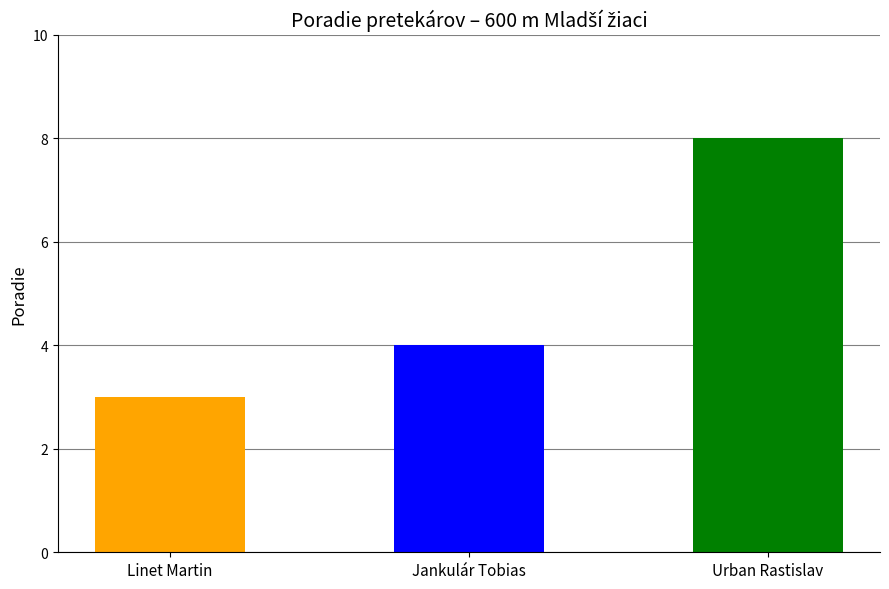

What is the change in value from Linet Martin to Urban Rastislav?

+5